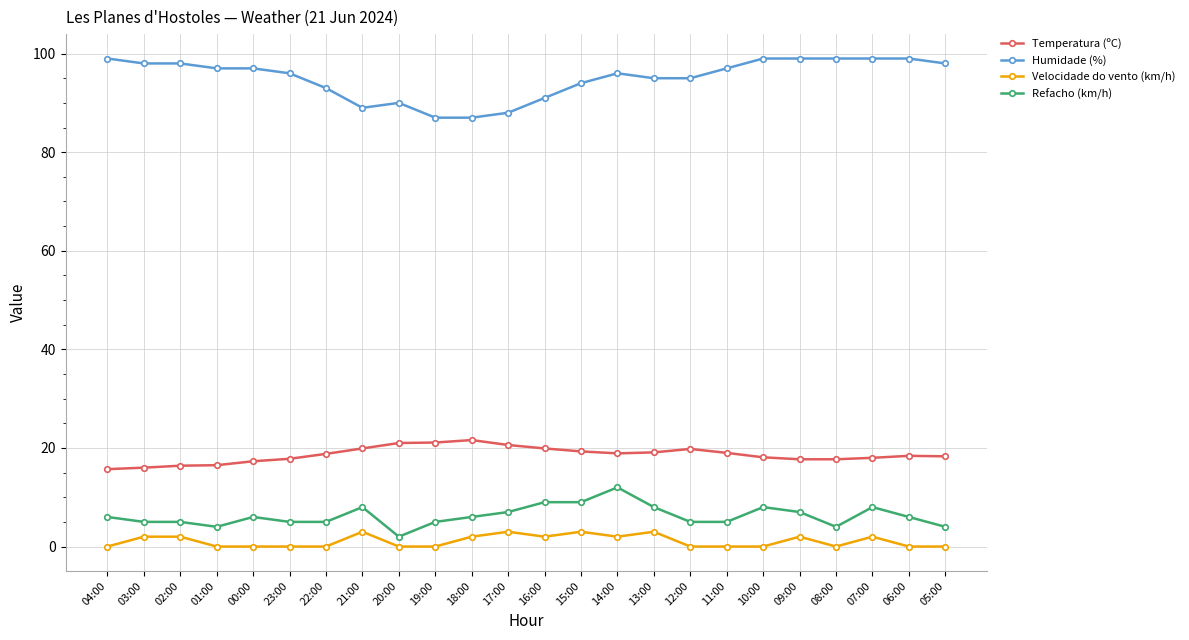

True or false: Refacho (km/h) and Velocidade do vento (km/h) cross at least once.

False